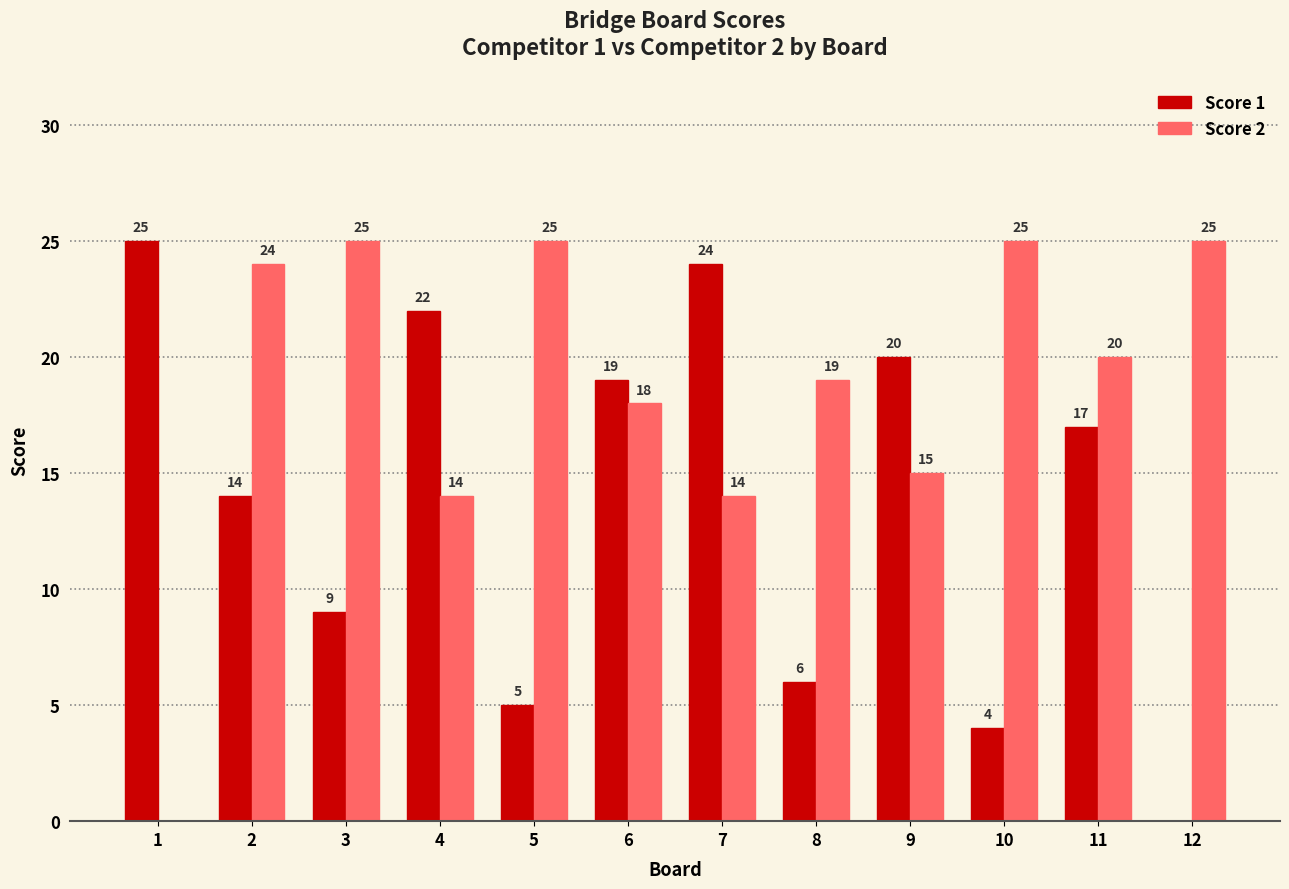

True or false: Score 2 has a value of 0 at 1.

True